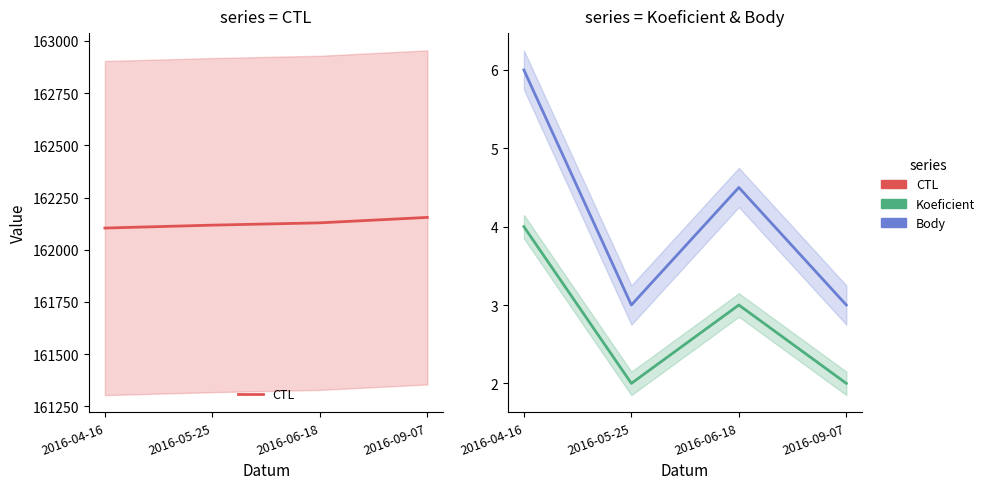

The Koeficient series shows 2.8 at 2016-05-25. True or false?

False